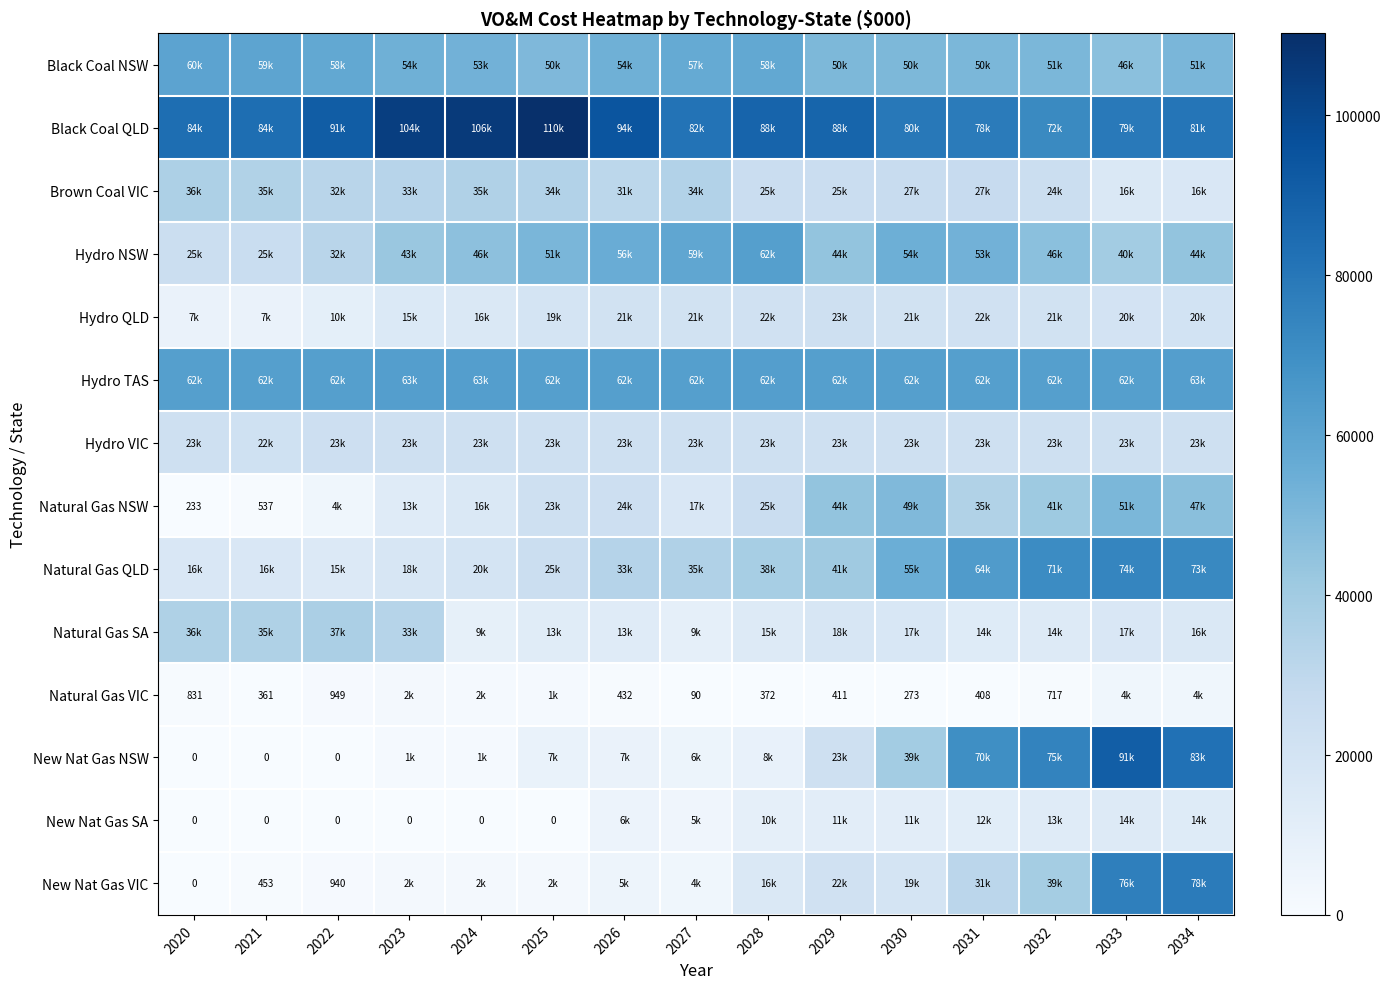

What is the difference between the highest and lowest values at 2032?

74097